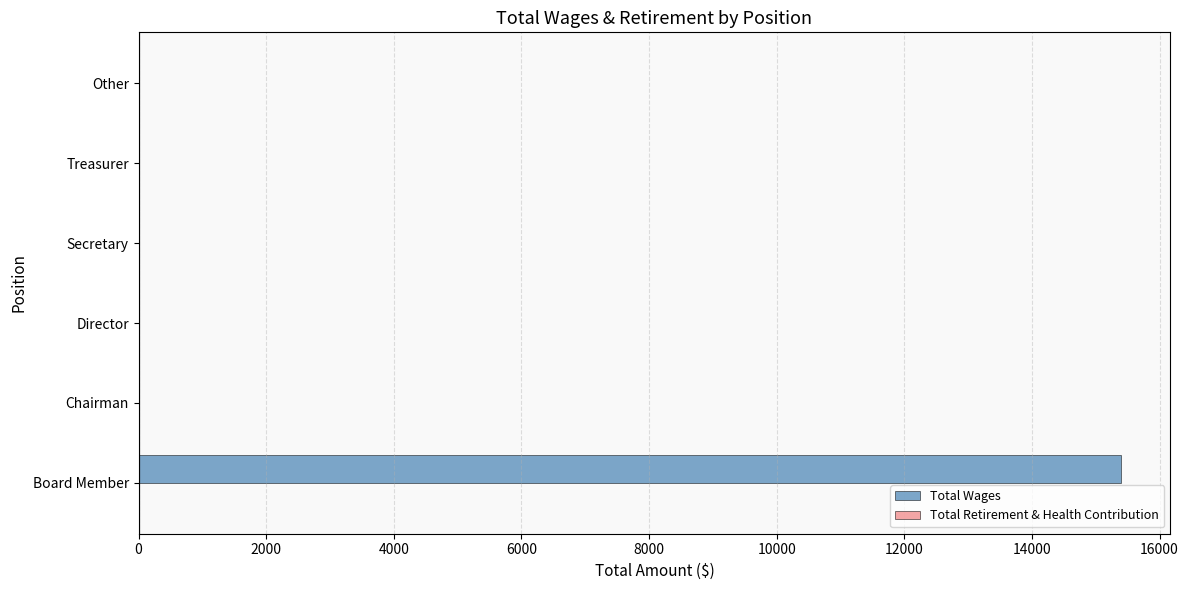

What is the greatest value displayed?

15400